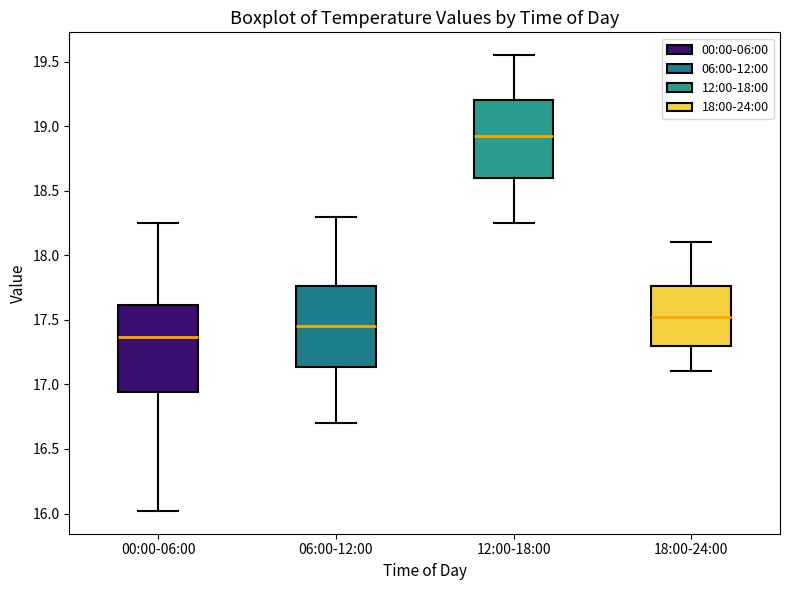

Which box has the highest median line?

12:00-18:00